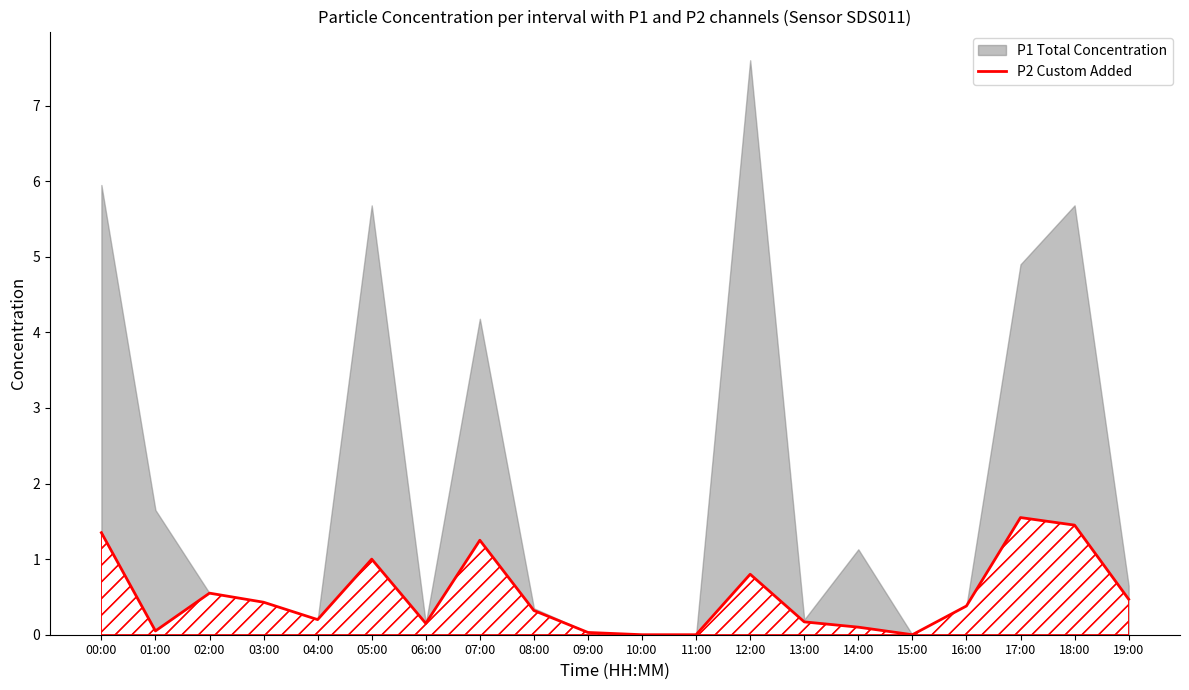

Rank the categories by value from lowest to highest.

10:00, 11:00, 15:00, 09:00, 01:00, 14:00, 06:00, 13:00, 04:00, 08:00, 16:00, 03:00, 19:00, 02:00, 12:00, 05:00, 07:00, 00:00, 18:00, 17:00